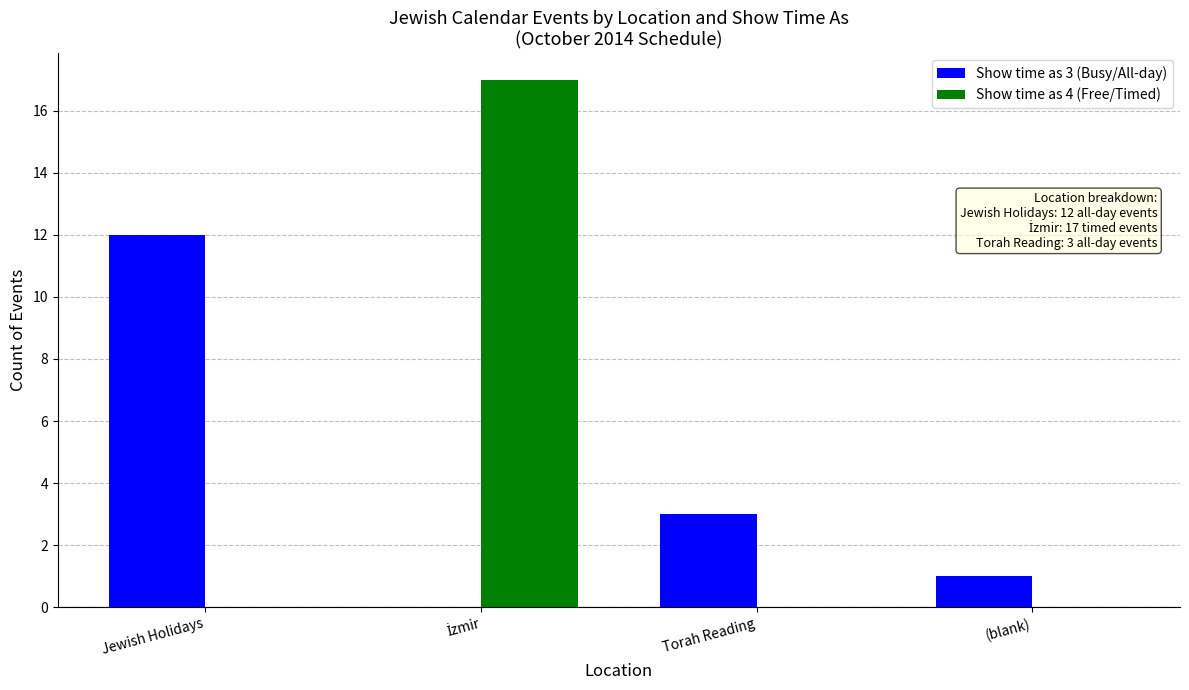

Is the value of Show time as 3 (Busy/All-day) at Jewish Holidays greater than the value of Show time as 4 (Free/Timed) at Jewish Holidays?

Yes